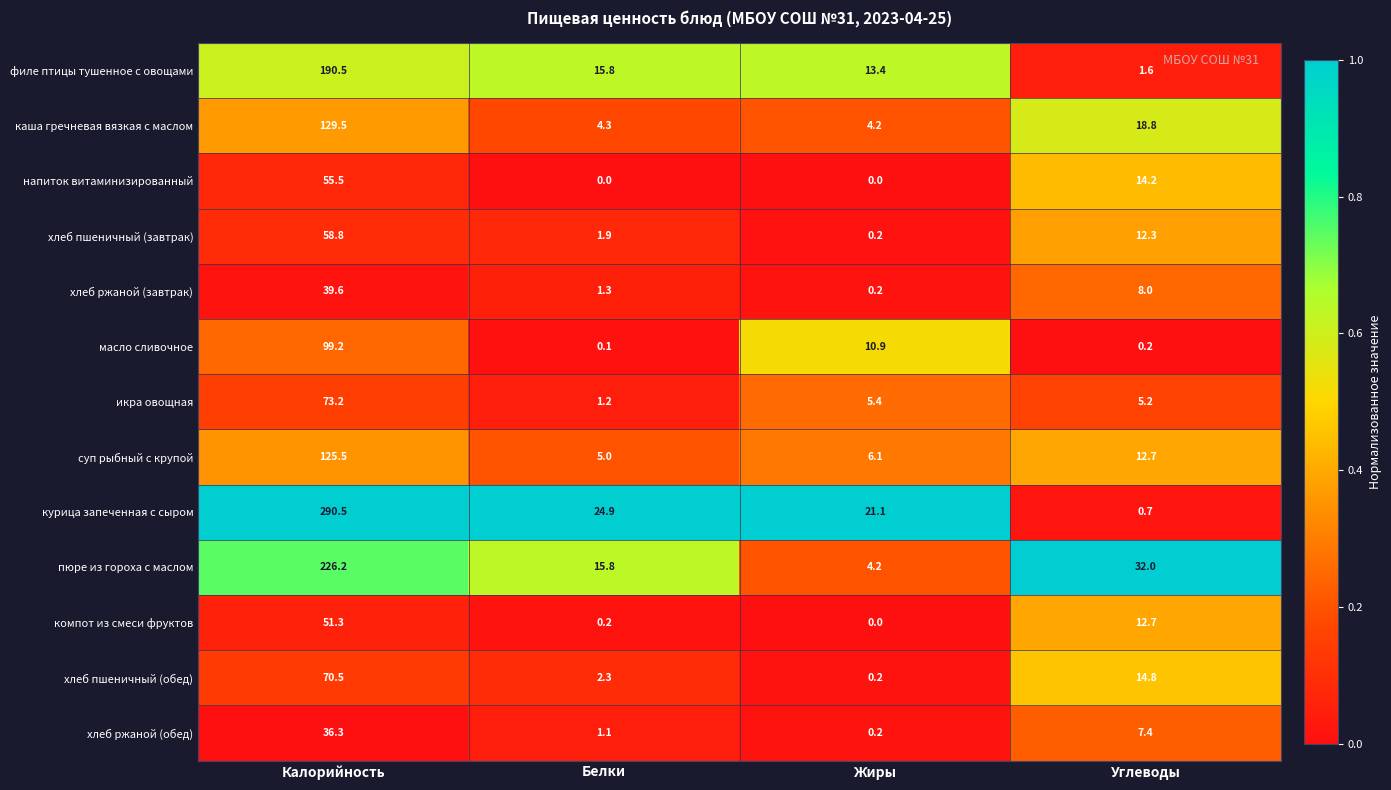

What is the spread (max minus min) of values at Калорийность?

254.2